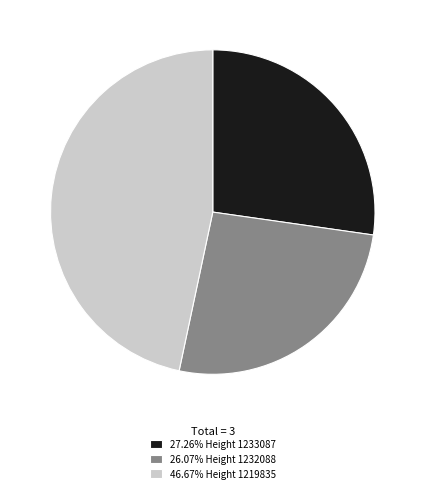

Is the sum of 27.26% Height 1233087 and 26.07% Height 1232088 greater than half?

Yes